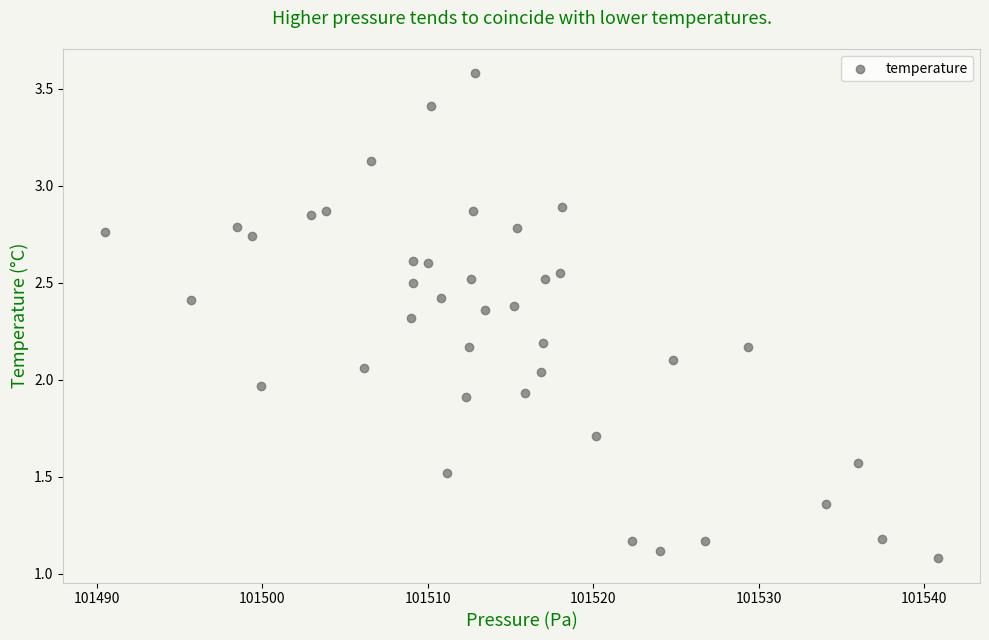

What is the range of X values (max minus min)?

50.3